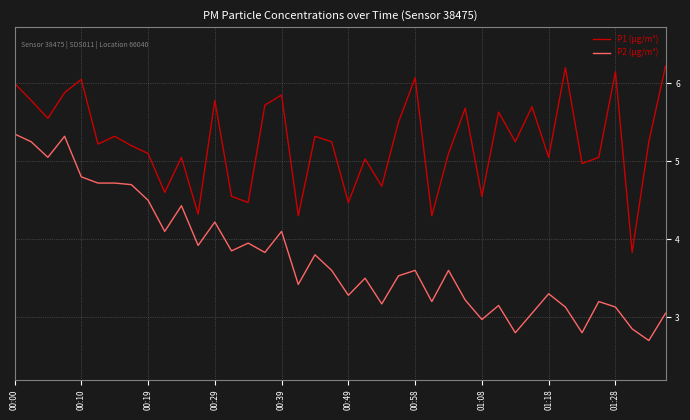

What is the smallest value displayed?

2.7